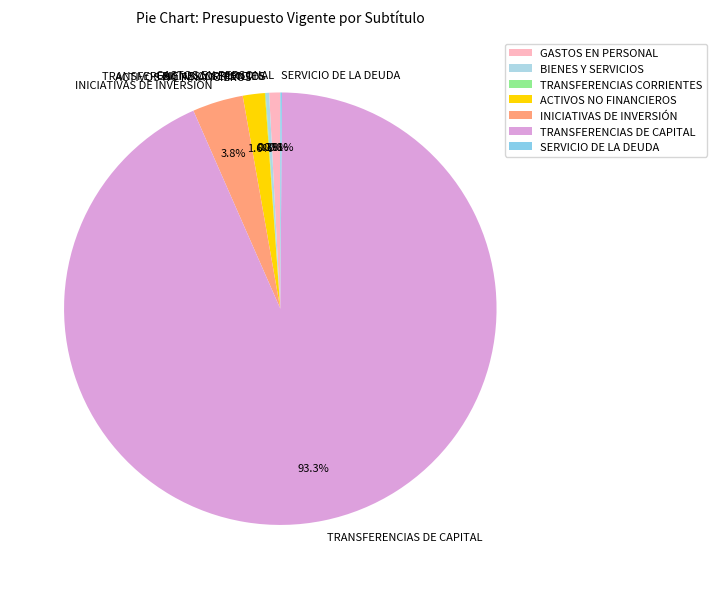

Which category accounts for the majority?

TRANSFERENCIAS DE CAPITAL